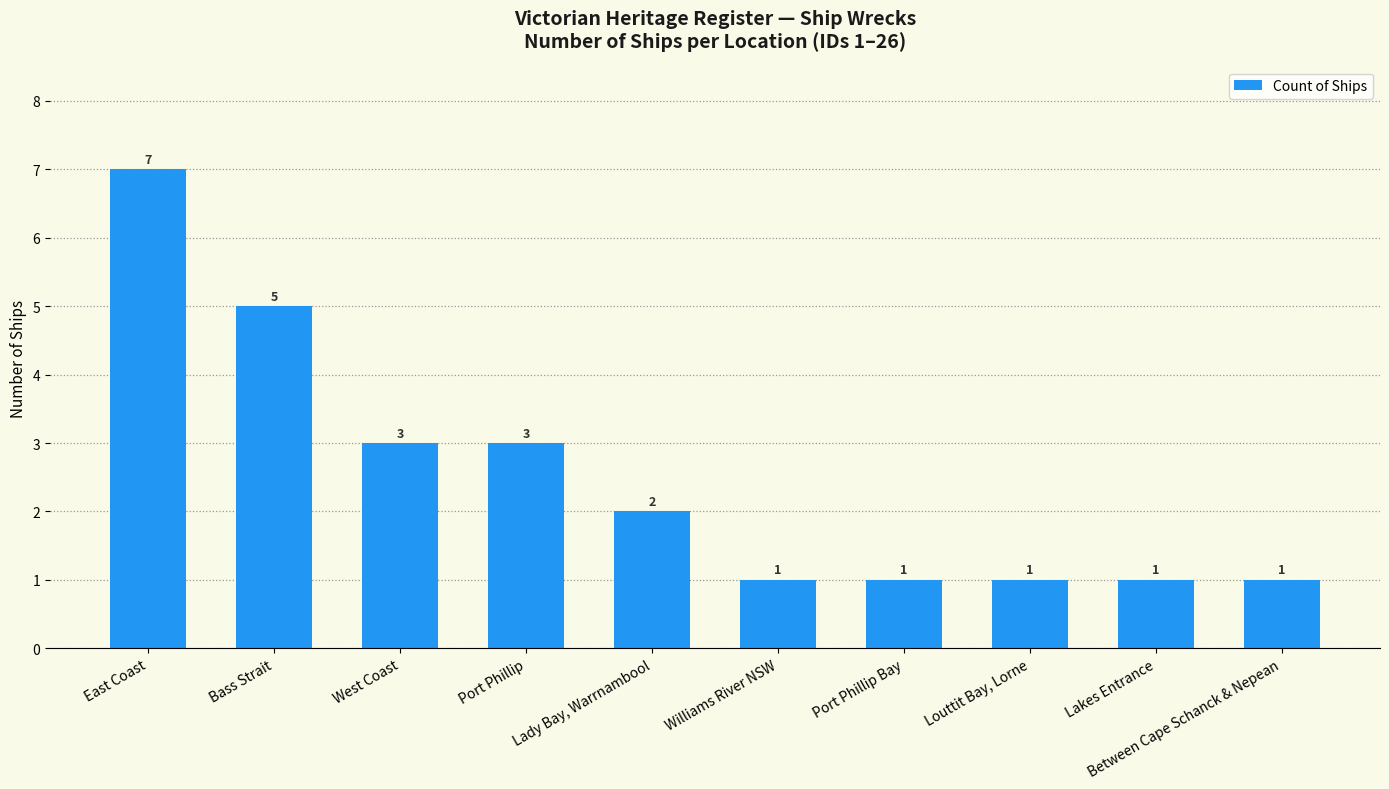

Count the number of categories in the chart.

10